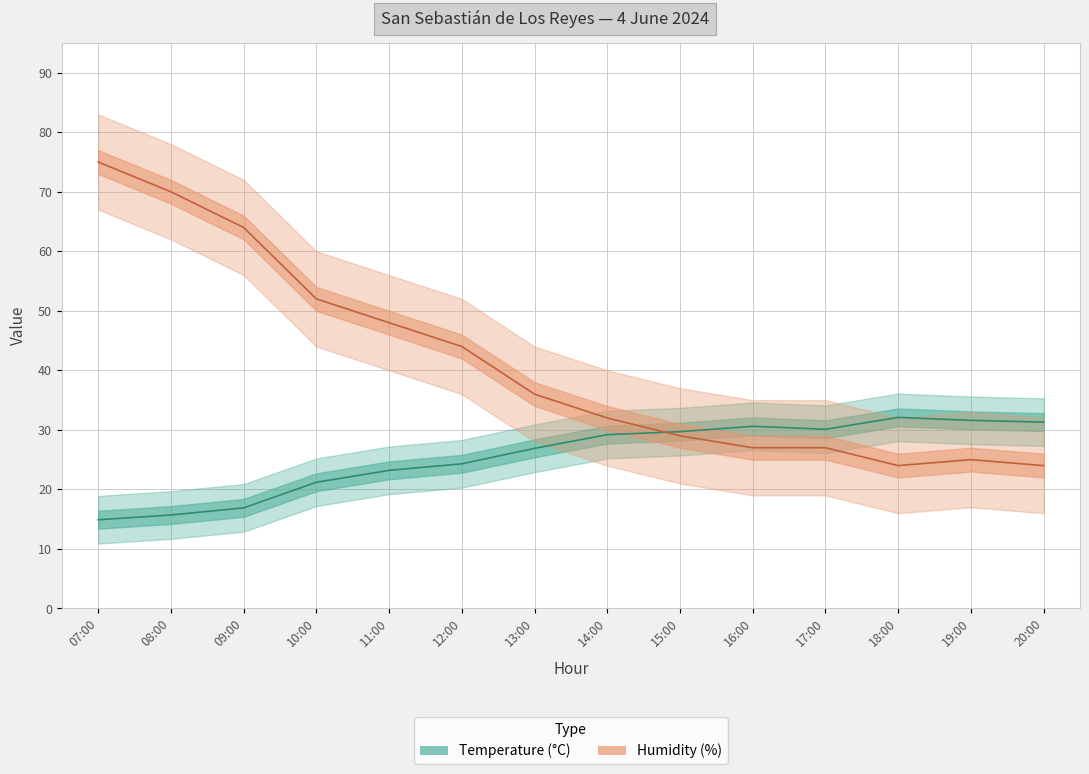

What is the difference between the highest and lowest values at 09:00?

47.1